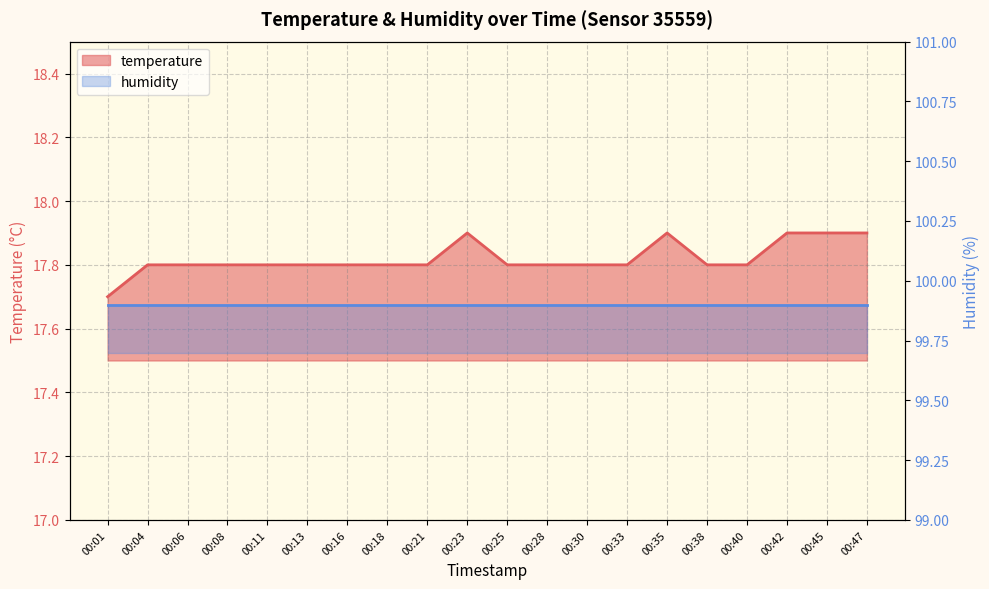

What is the average value?

17.8